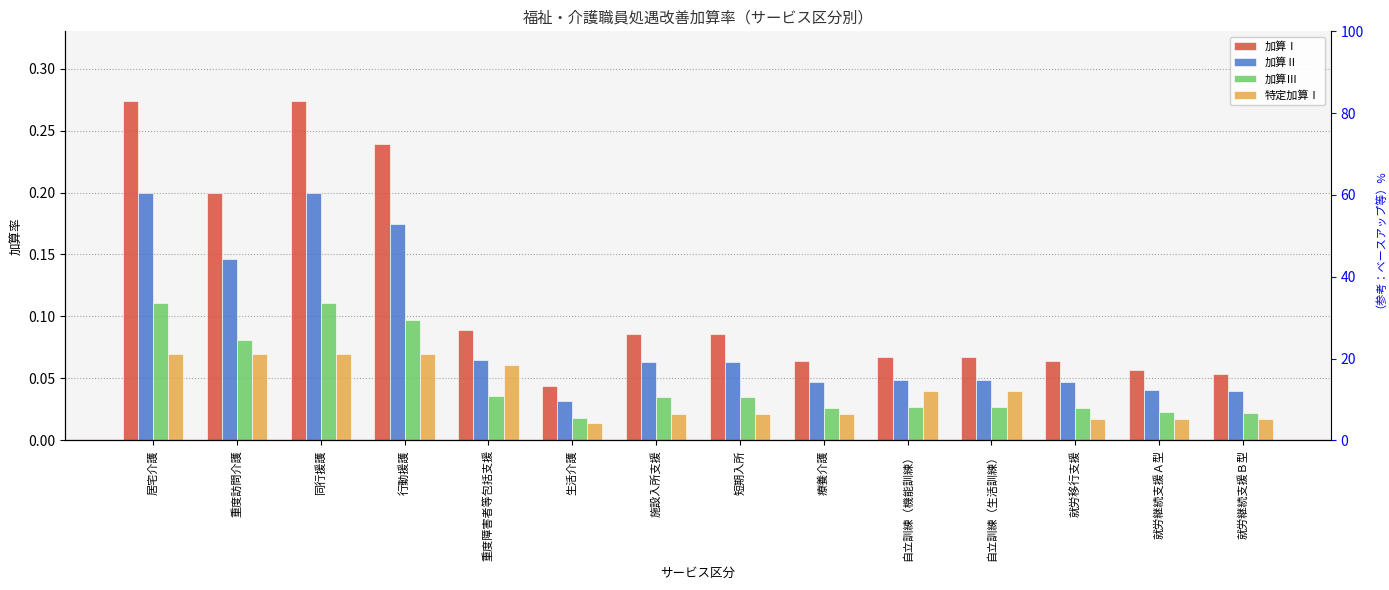

Reading left to right, extract all data points from this chart.

加算Ⅰ: 0.3	0.2	0.3	0.2	0.1	0.0	0.1	0.1	0.1	0.1	0.1	0.1	0.1	0.1
加算Ⅱ: 0.2	0.1	0.2	0.2	0.1	0.0	0.1	0.1	0.0	0.0	0.0	0.0	0.0	0.0
加算Ⅲ: 0.1	0.1	0.1	0.1	0.0	0.0	0.0	0.0	0.0	0.0	0.0	0.0	0.0	0.0
特定加算Ⅰ: 0.1	0.1	0.1	0.1	0.1	0.0	0.0	0.0	0.0	0.0	0.0	0.0	0.0	0.0